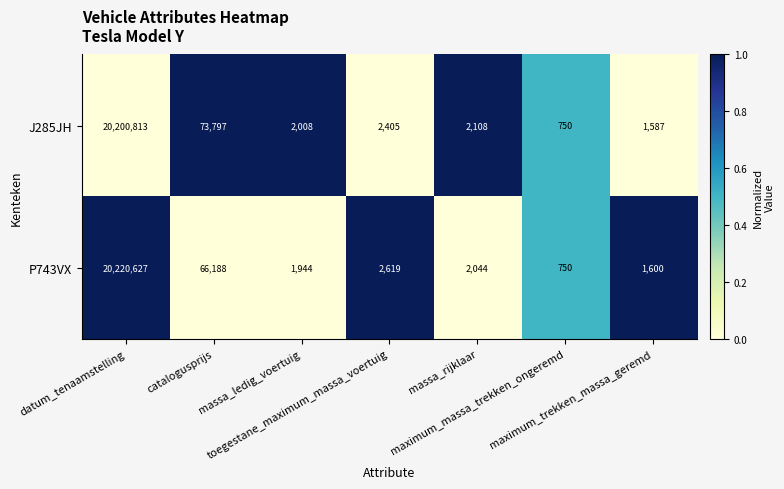

What is the difference between the maximum and minimum values in the J285JH series?

20200063